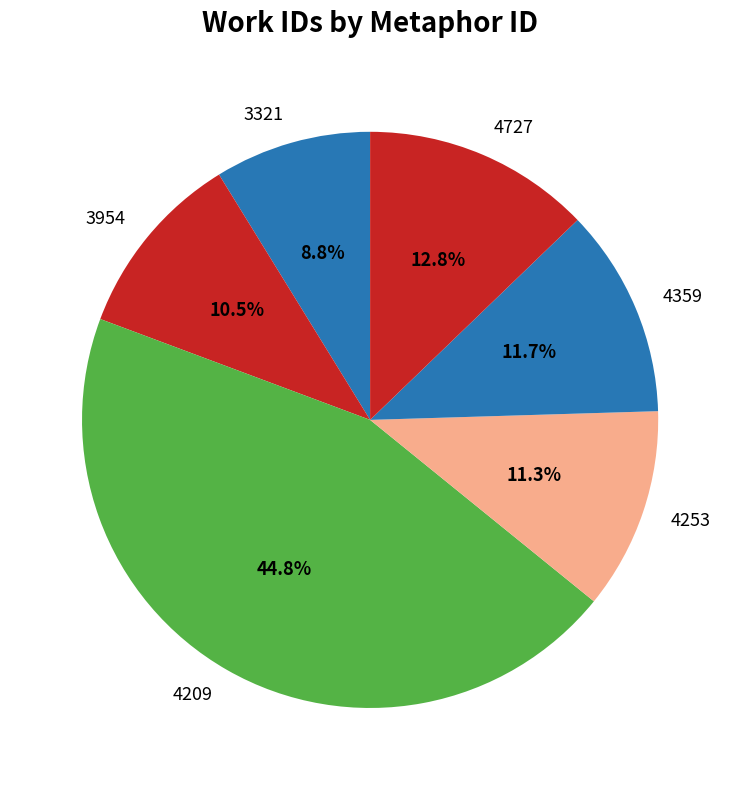

To the nearest percent, what is the difference between the largest and smallest slice percentages?

36%